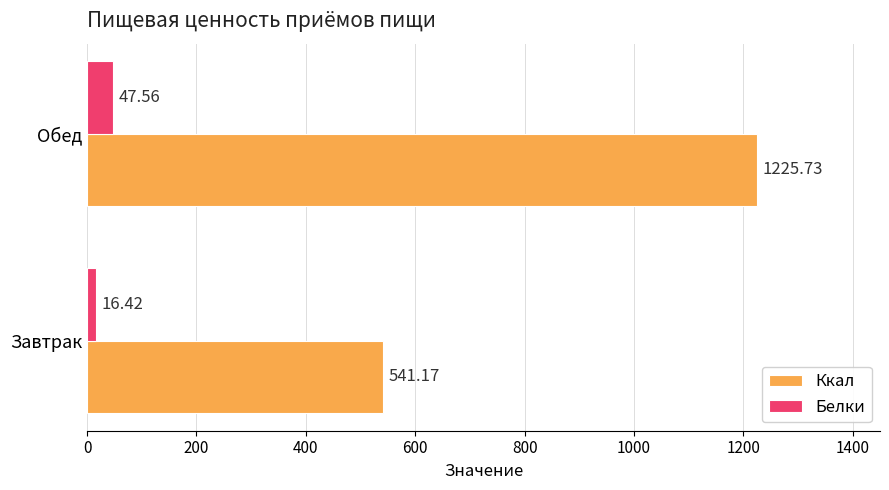

What is the difference between the maximum and minimum values in the Ккал series?

684.6